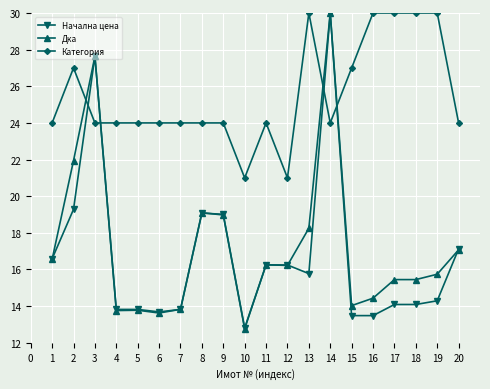

The Начална цена series shows 14.1 at 17. True or false?

True